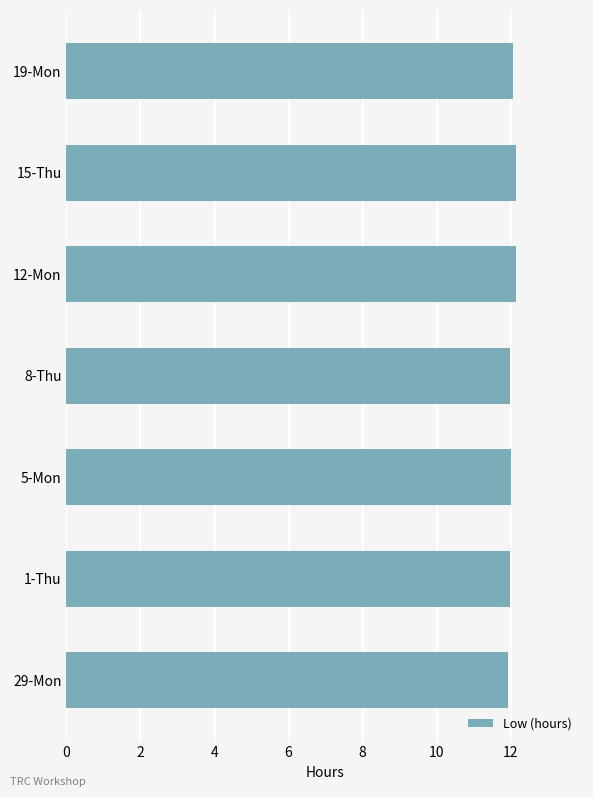

The value at 8-Thu is 7.0. True or false?

False